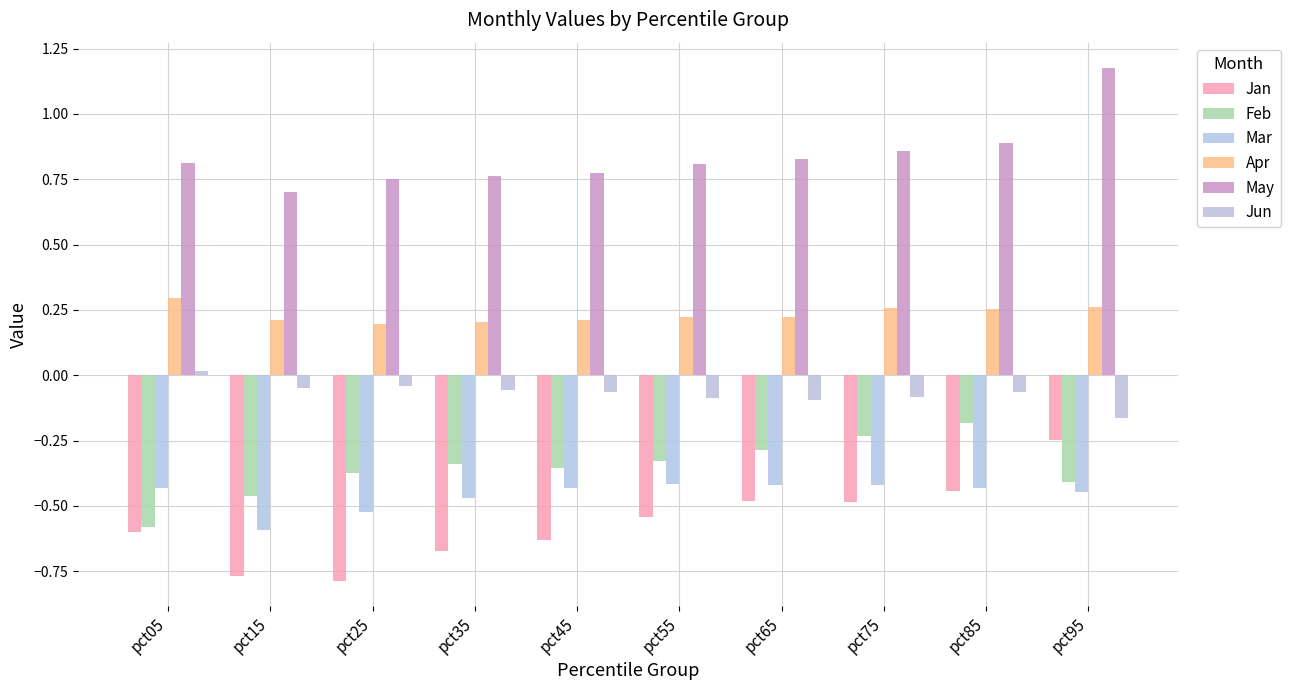

What is the maximum value for Apr?

0.3